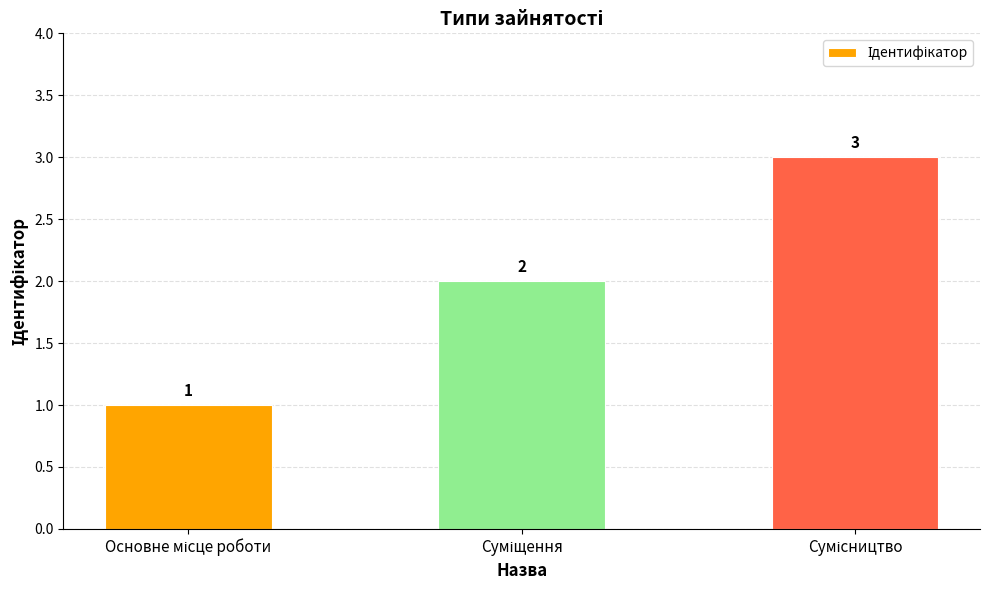

What is the sum of all values?

6